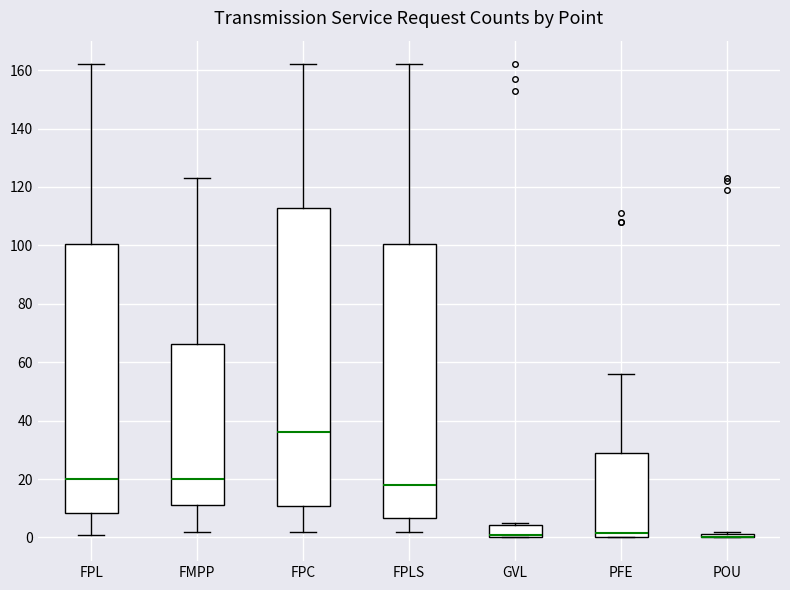

Where does the lower whisker of the box for FPLS end on the y-axis? The values are not printed on the chart, so give them approximately, as read against the axis.

2